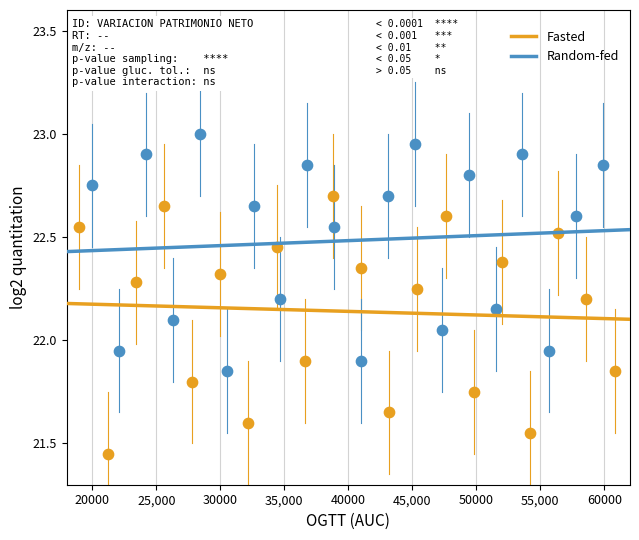

What are all the series names shown in the legend?

Fasted, Random-fed